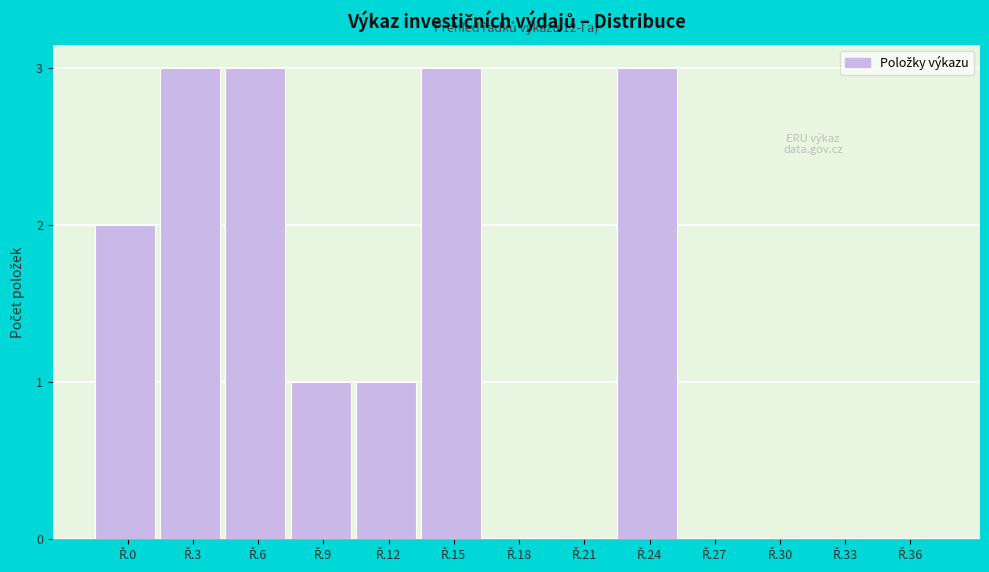

What is the maximum value shown in the chart?

3